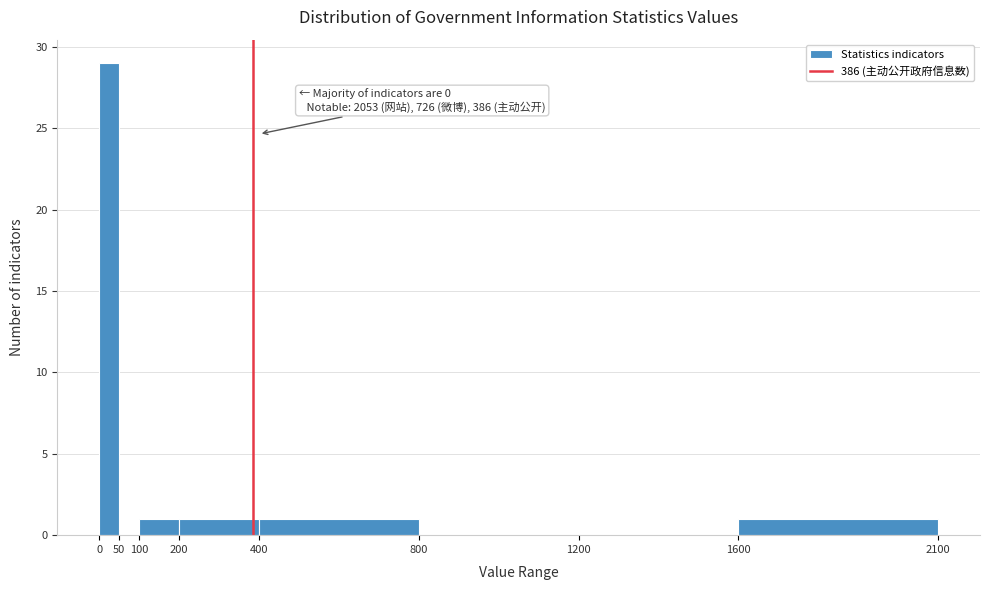

Over which range of the x-axis is the bar tallest?

0 to 50